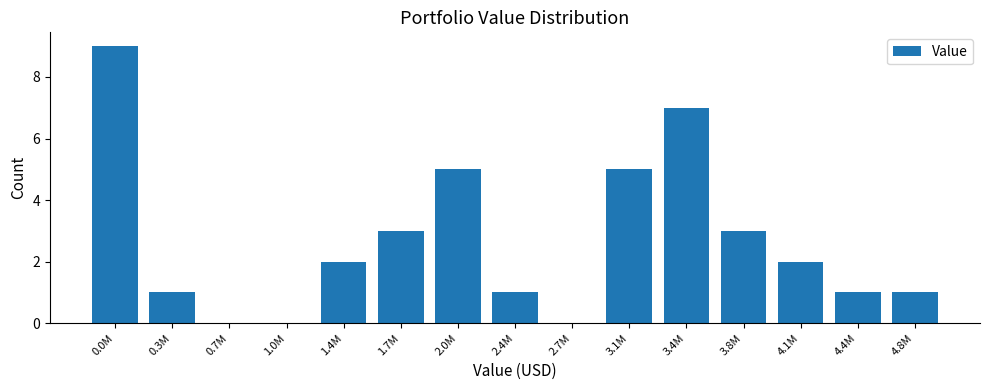

Reading left to right, transcribe all the data shown in this chart.

0.0M=9	0.3M=1	0.7M=0	1.0M=0	1.4M=2	1.7M=3	2.0M=5	2.4M=1	2.7M=0	3.1M=5	3.4M=7	3.8M=3	4.1M=2	4.4M=1	4.8M=1